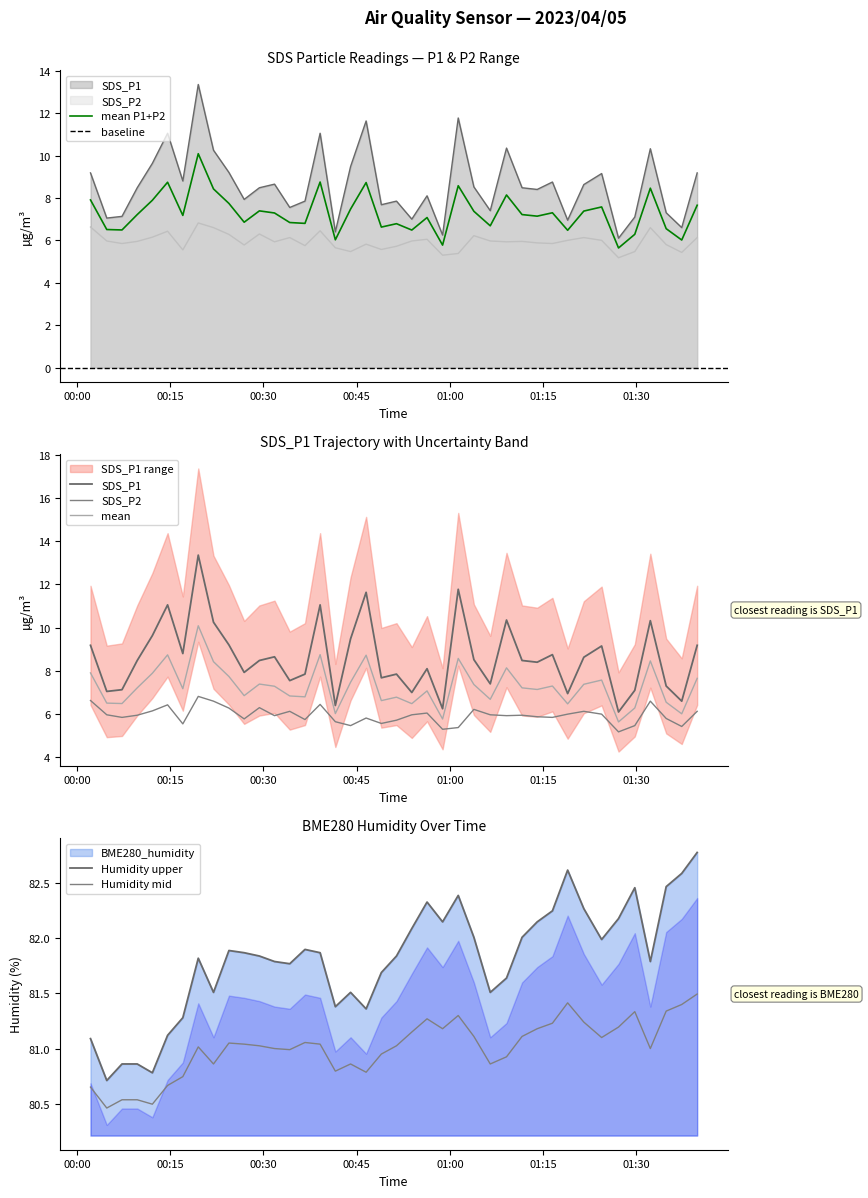

What is the difference between the maximum and minimum values in the BME280_humidity series?

2.1